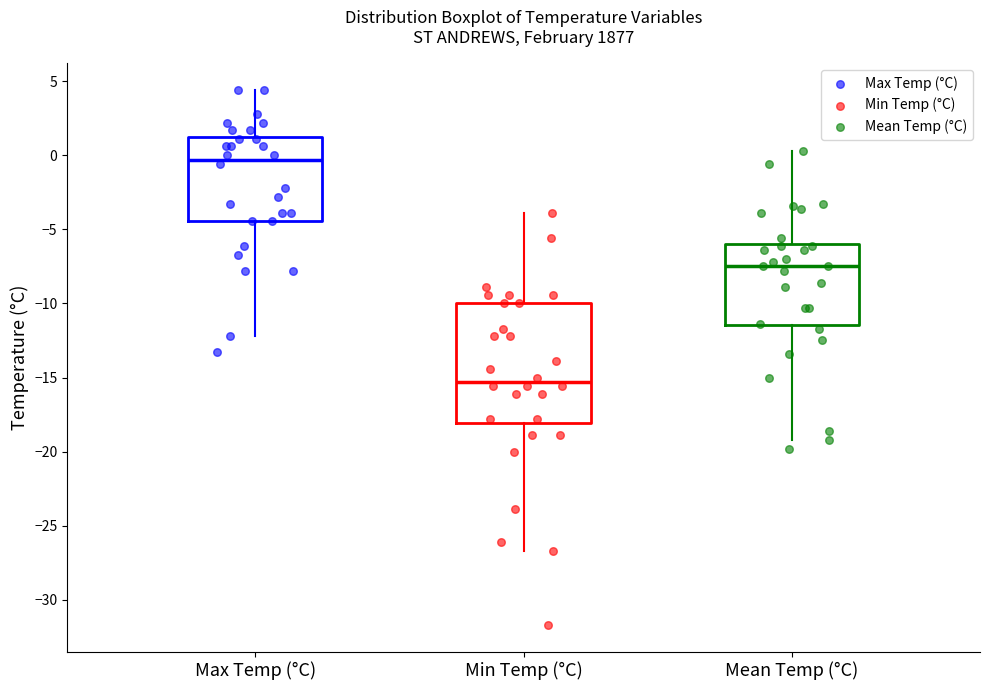

Where does the median line of the box for Mean Temp (°C) sit on the y-axis? The values are not printed on the chart, so give them approximately, as read against the axis.

-7.5